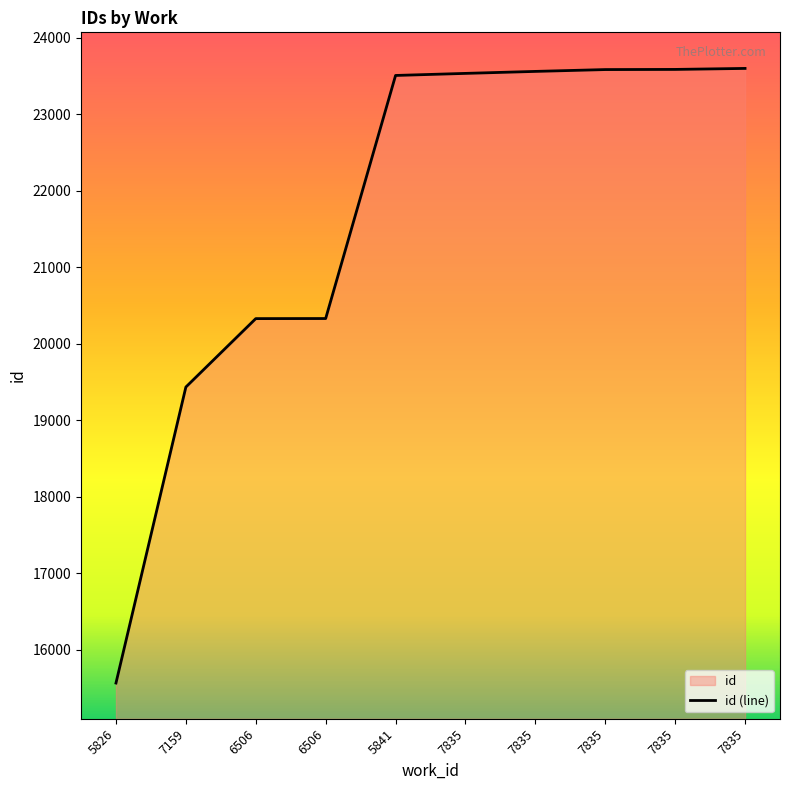

True or false: the data shows 23585 at 7835.

True